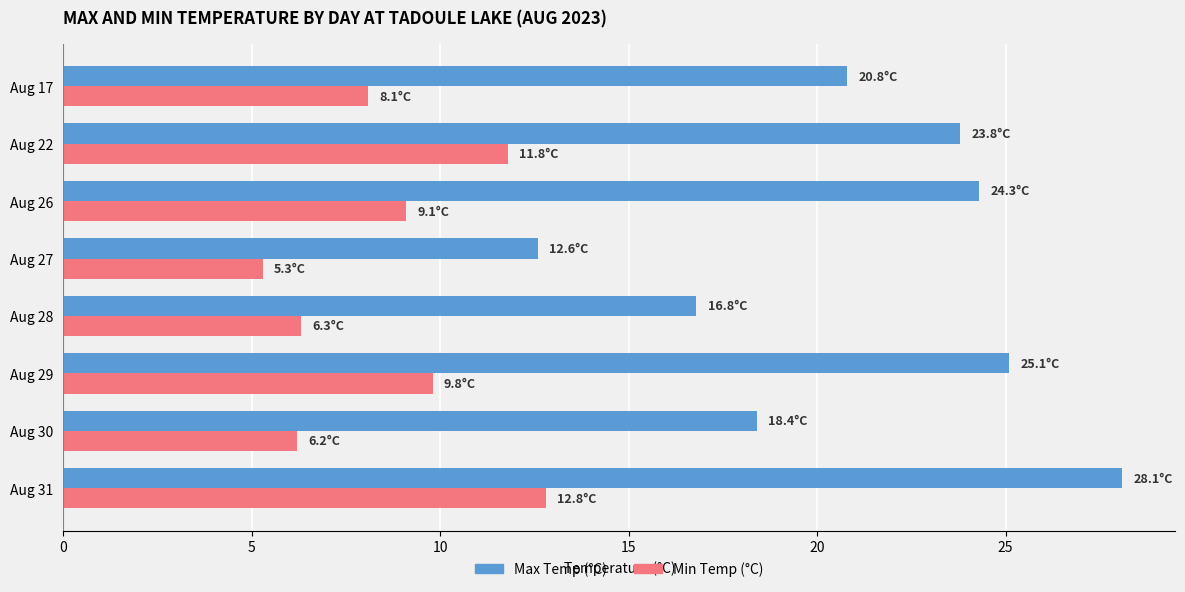

True or false: Min Temp (°C) has a value of 5.3 at Aug 27.

True